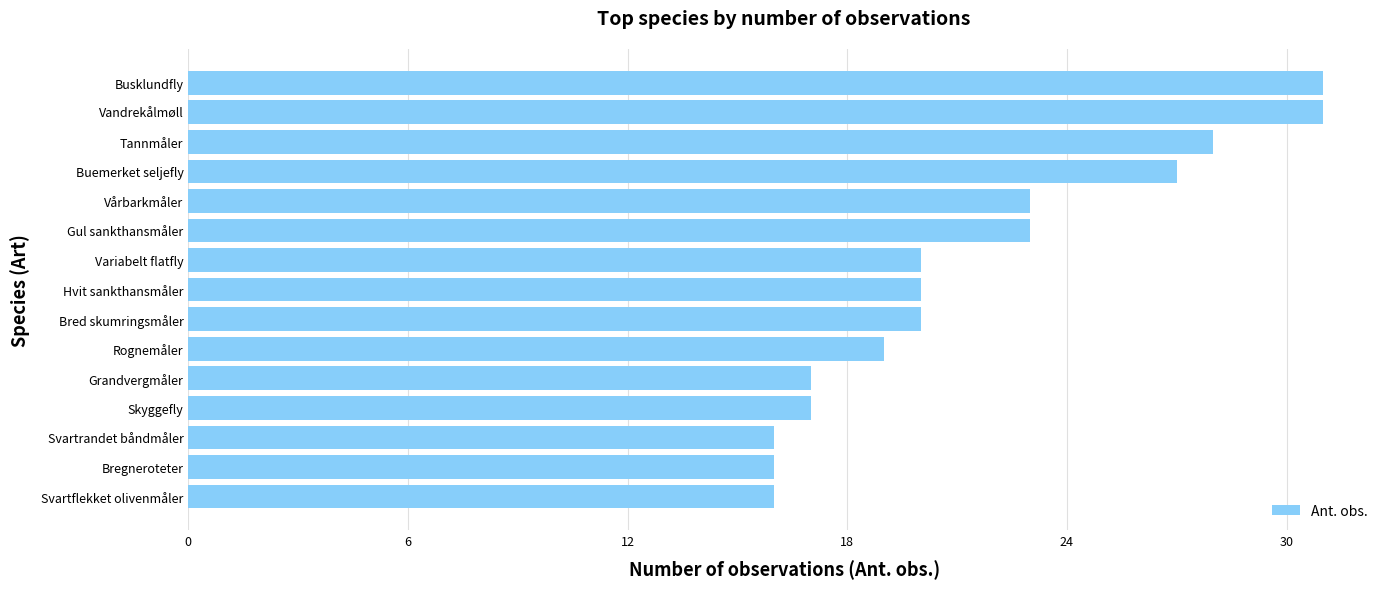

What is the sum of all values?

324